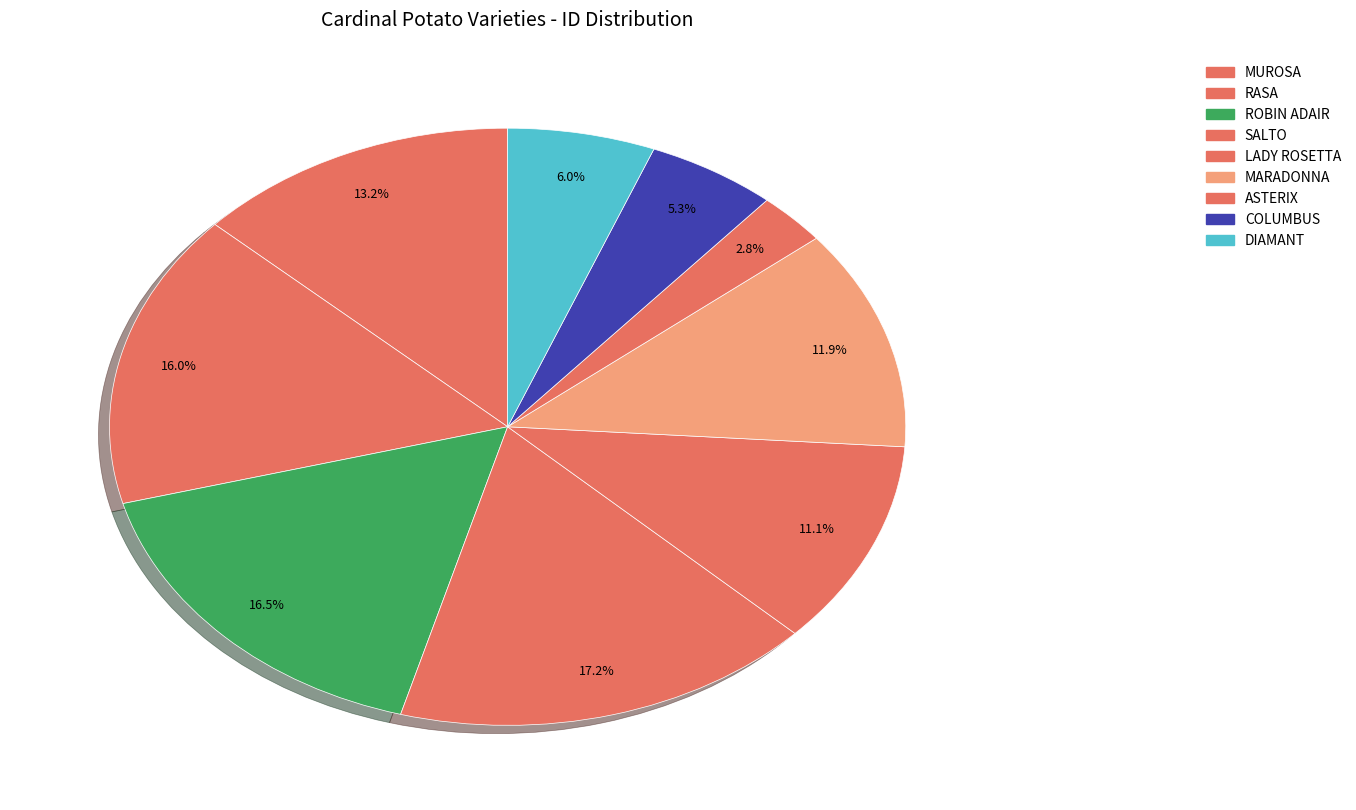

To the nearest percent, what is the difference between the COLUMBUS and MARADONNA slice percentages?

7%